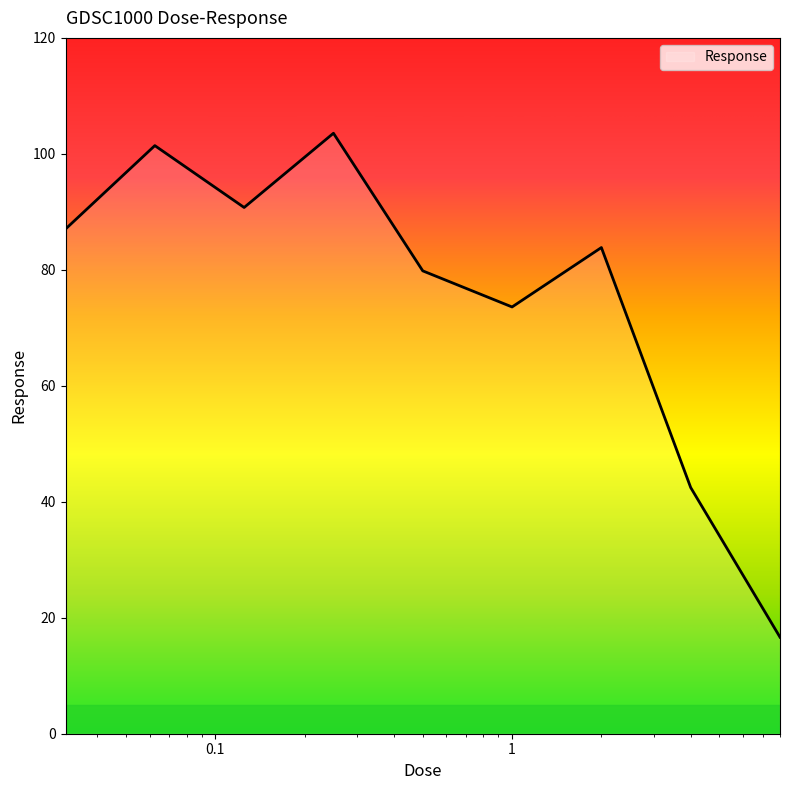

What is the difference between the maximum and minimum values?

86.9